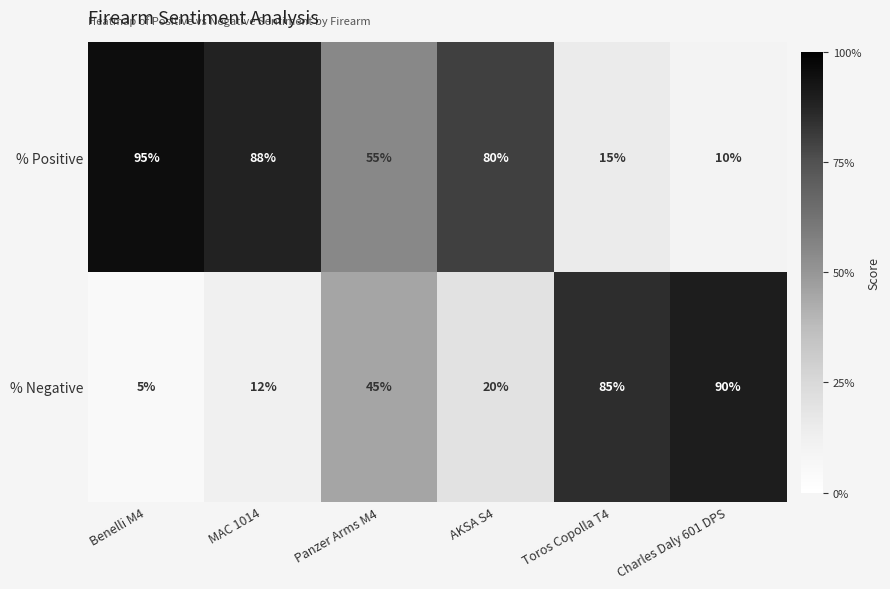

Reading right to left, extract all data points from this chart.

% Positive: Charles Daly 601 DPS=10	Toros Copolla T4=15	AKSA S4=80	Panzer Arms M4=55	MAC 1014=88	Benelli M4=95
% Negative: Charles Daly 601 DPS=90	Toros Copolla T4=85	AKSA S4=20	Panzer Arms M4=45	MAC 1014=12	Benelli M4=5